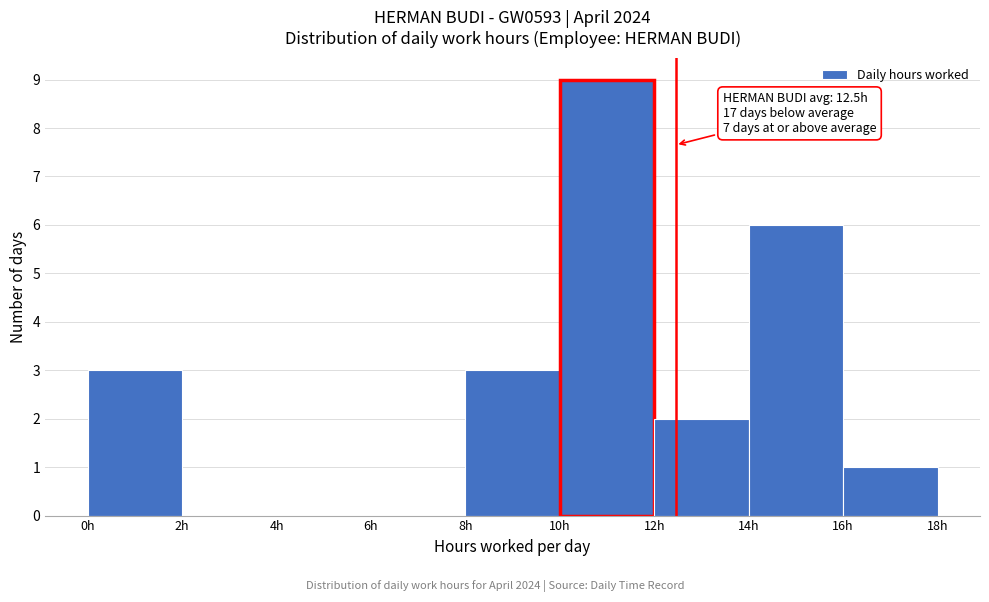

Over which range of the x-axis is the bar tallest?

10 to 12